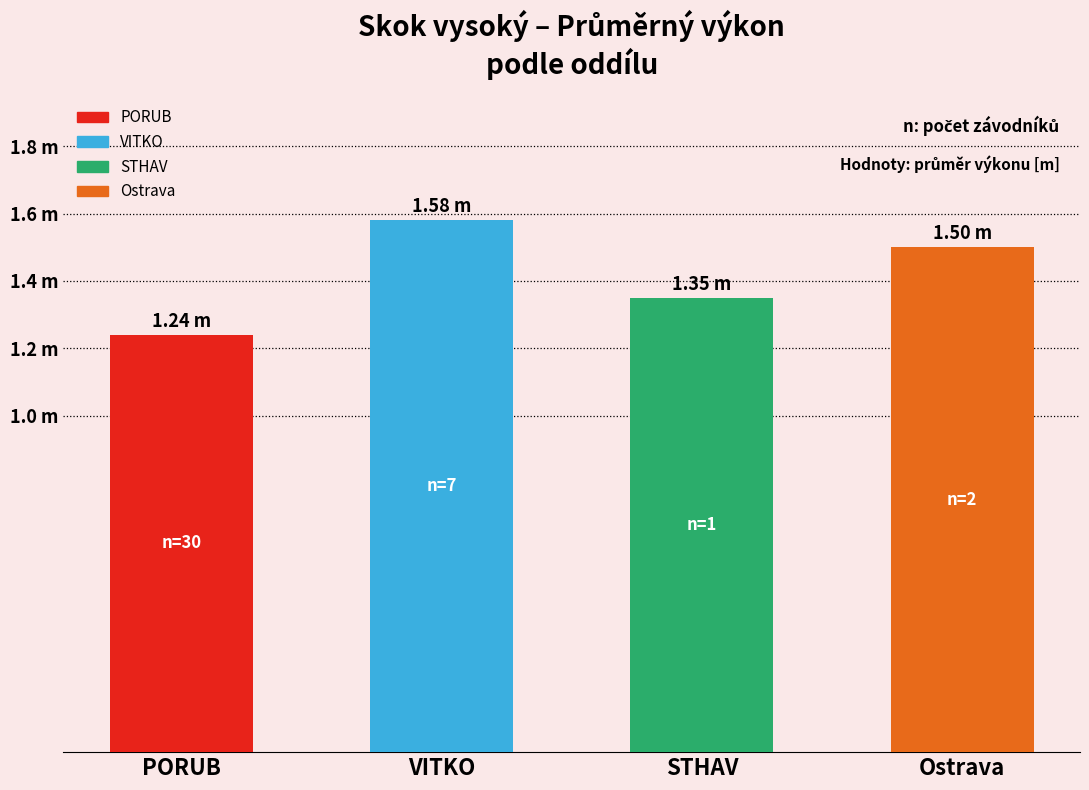

What position from the left is STHAV?

3